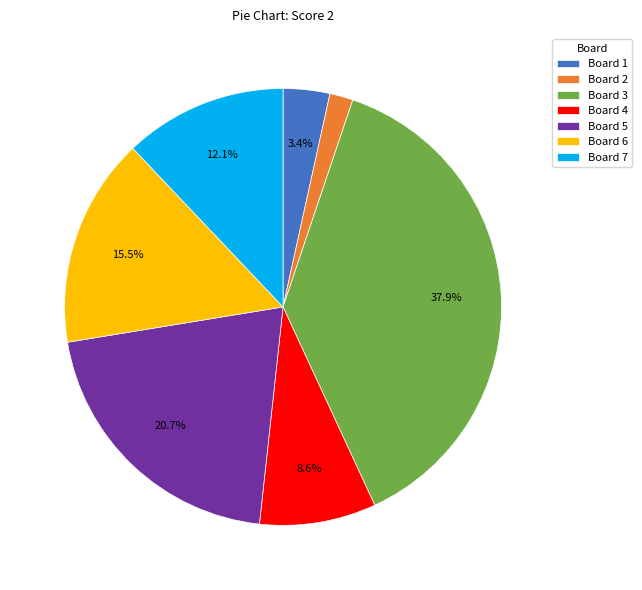

Is there a majority slice in this chart?

No